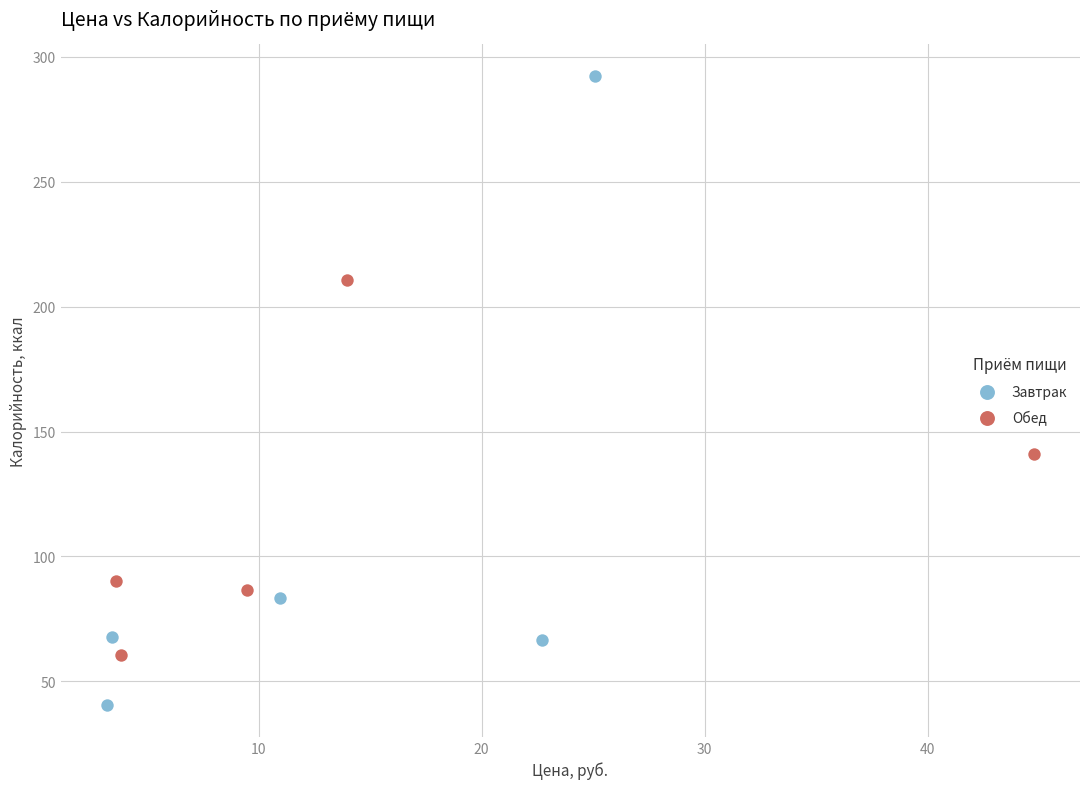

What are all the series names shown in the legend?

Завтрак, Обед